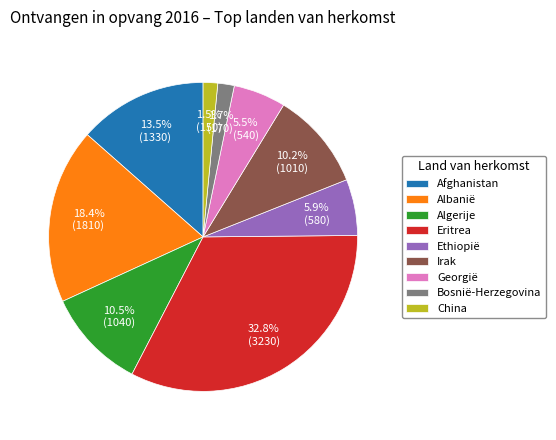

What portion of the pie excludes Eritrea?

67.2%